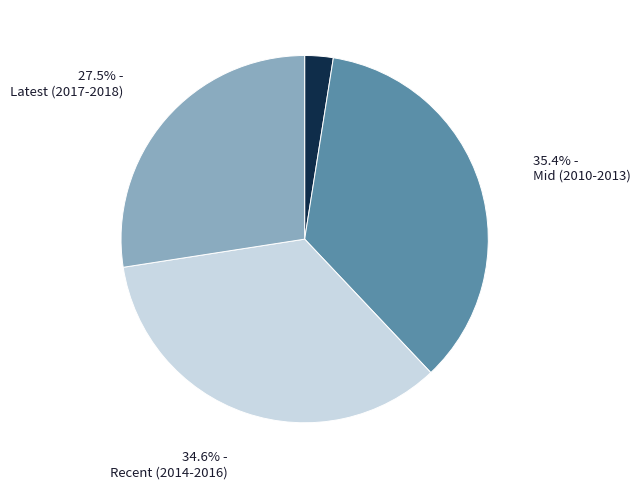

How much of the chart is everything except Latest (2017-2018)?

72.5%